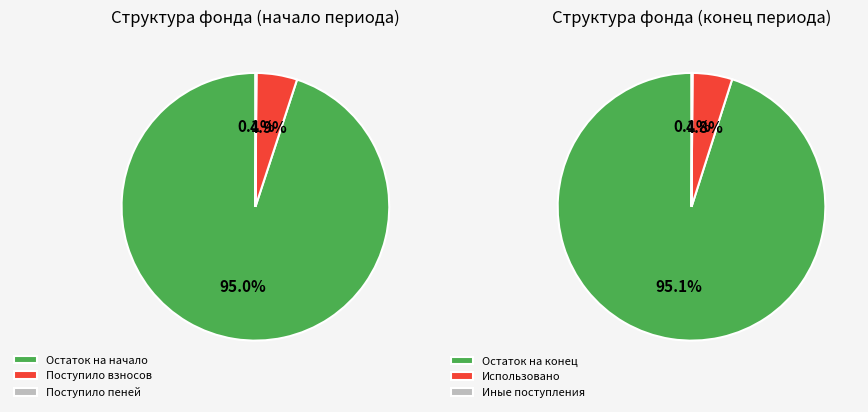

What portion of the pie excludes Поступило пеней?

99.9%